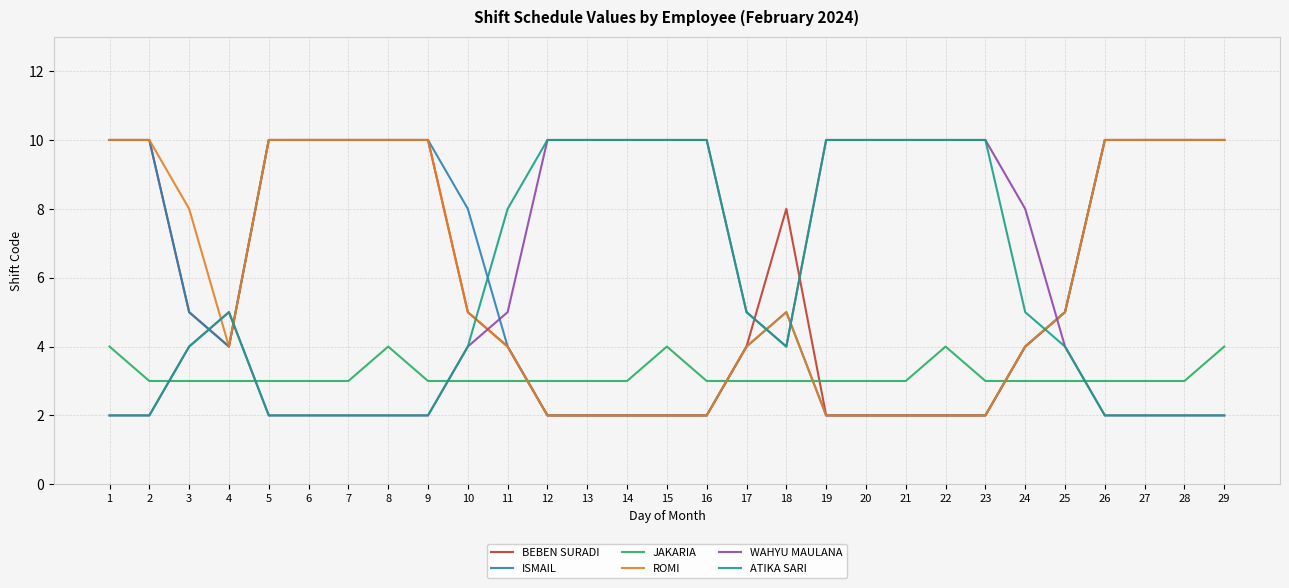

How many times do JAKARIA and BEBEN SURADI cross each other?

4